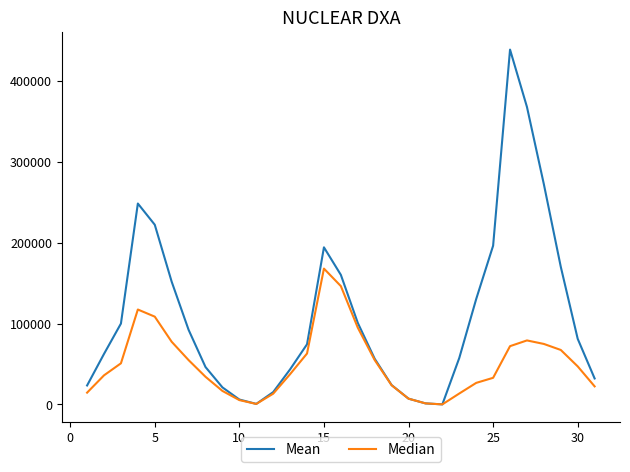

Rank the series by their maximum value, from highest to lowest.

Mean, Median